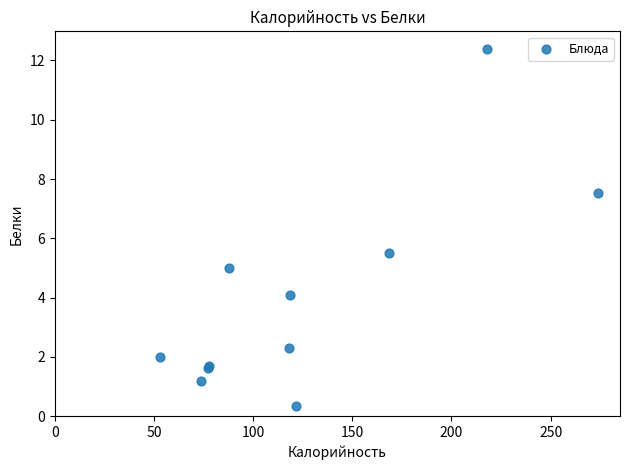

What Y value in the scatter plot is closest to 6?

5.5